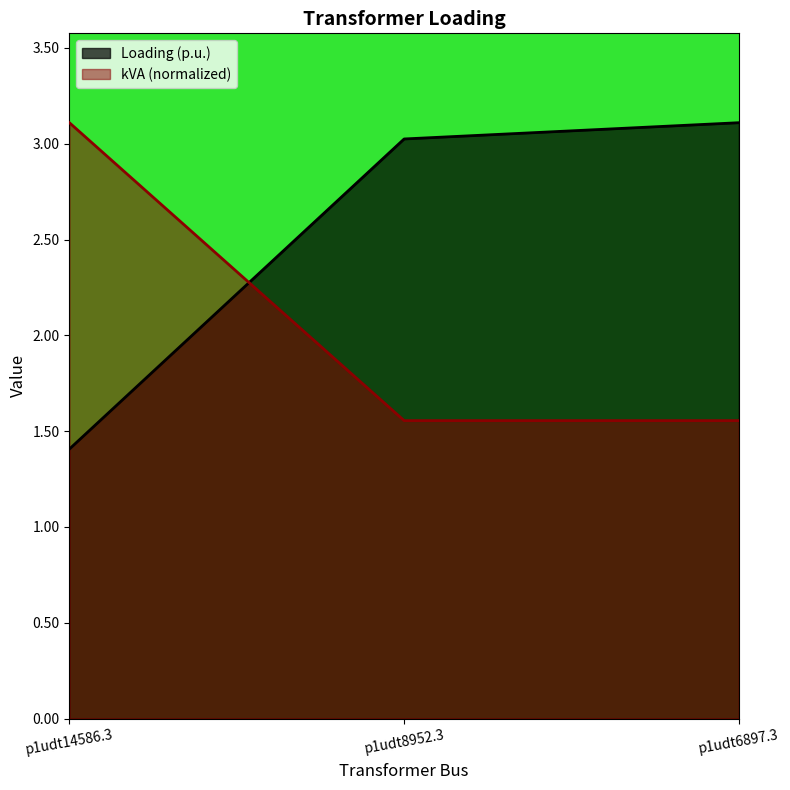

What is the lowest value of the kVA series?

1.6